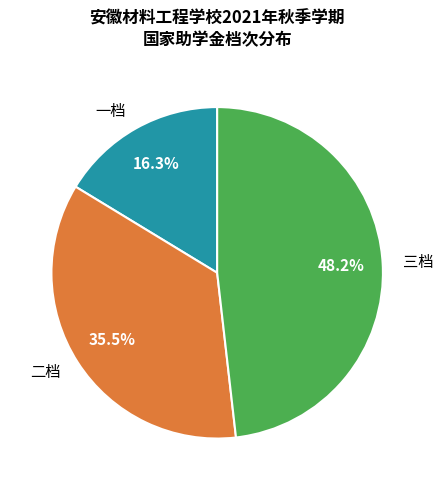

Combined, what portion of the pie is 三档 and 二档?

83.7%